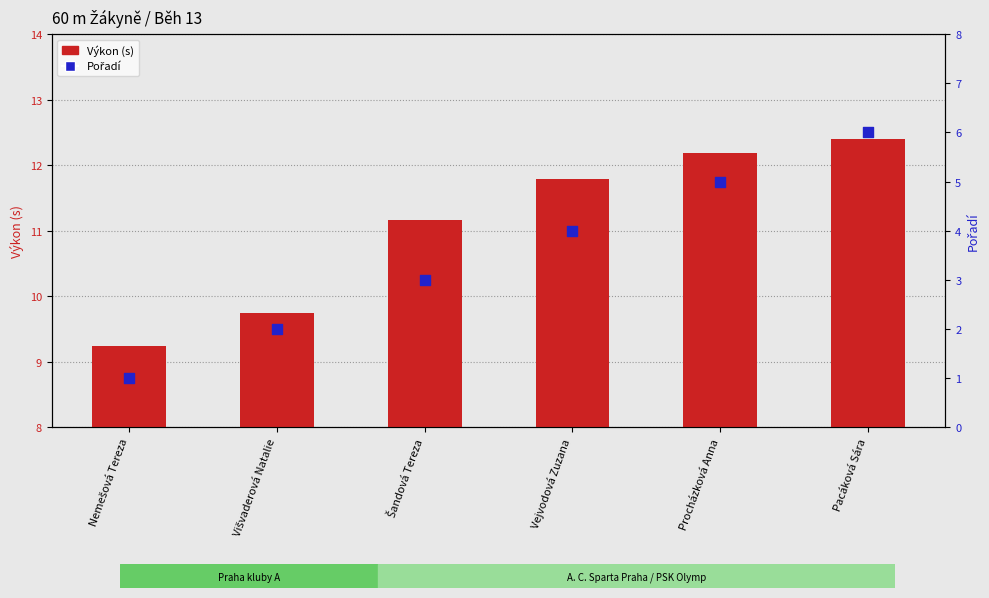

Which series reaches the minimum Y coordinate?

Pořadí